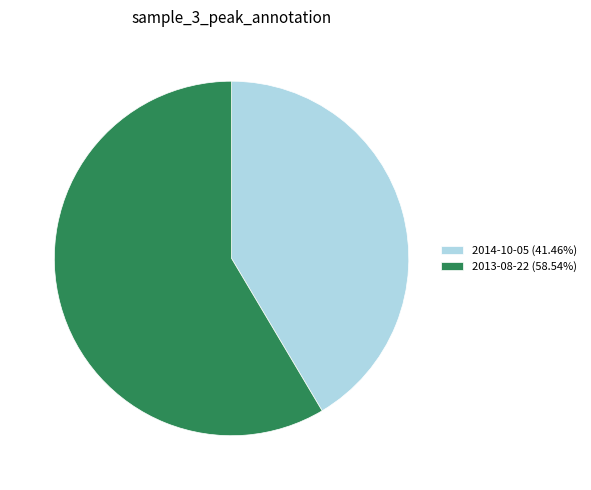

How many slices are in this pie chart?

2